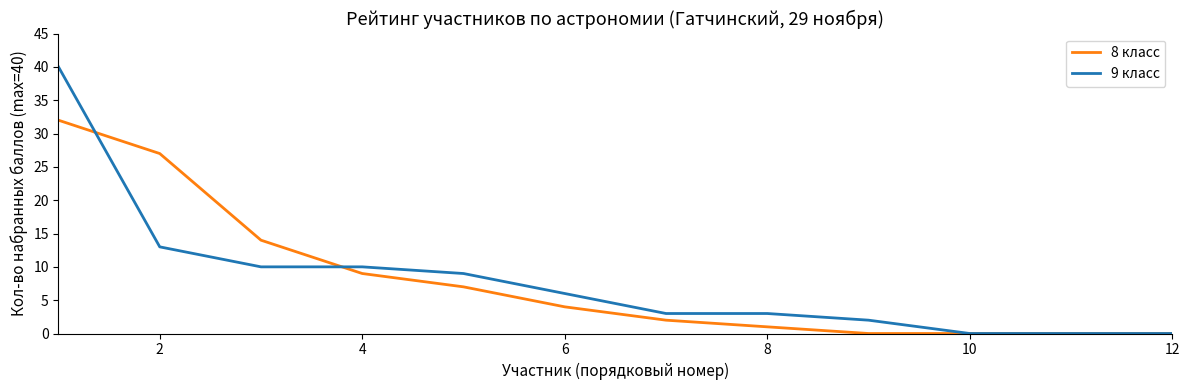

Which series has the widest spread of values?

9 класс